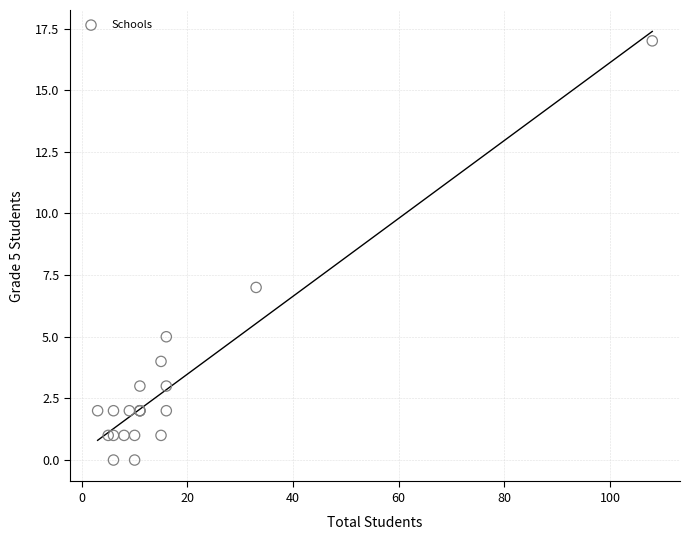

What Y value in the scatter plot is closest to 8?

7